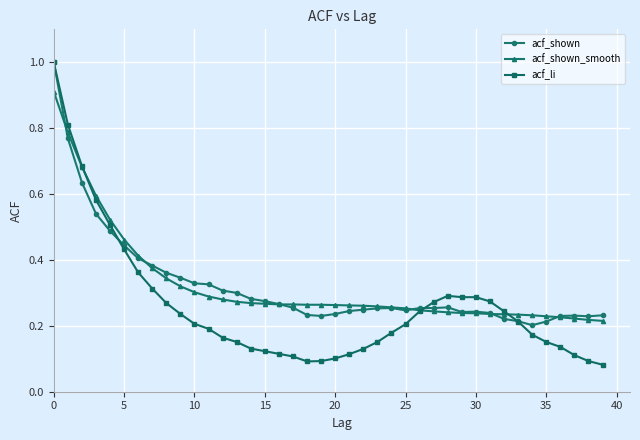

What is the greatest value displayed?

1.0